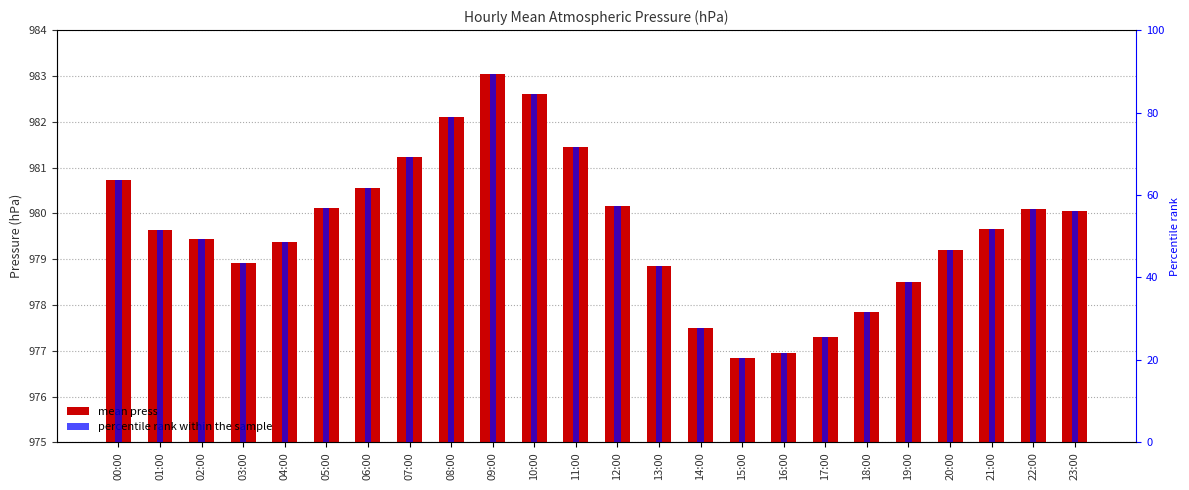

Reading right to left, extract all data points from this chart.

mean press: 980.0	980.1	979.6	979.2	978.5	977.9	977.3	977.0	976.9	977.5	978.9	980.1	981.5	982.6	983.0	982.1	981.2	980.5	980.1	979.4	978.9	979.5	979.6	980.7
percentile rank within the sample: 56.1	56.7	51.7	46.7	38.9	31.7	25.6	21.7	20.6	27.8	42.8	57.2	71.7	84.4	89.4	78.9	69.2	61.7	56.9	48.7	43.6	49.4	51.4	63.7